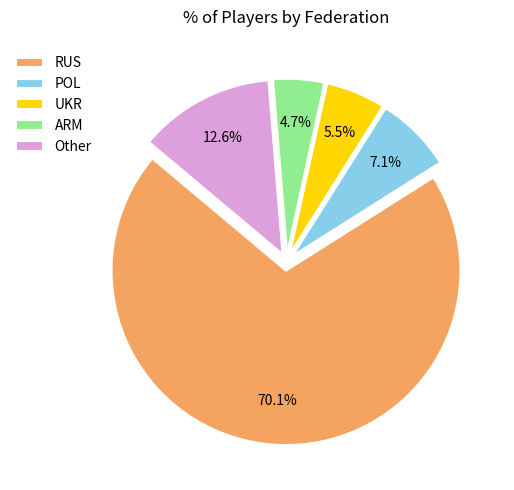

True or false: POL accounts for 20% of the total.

False